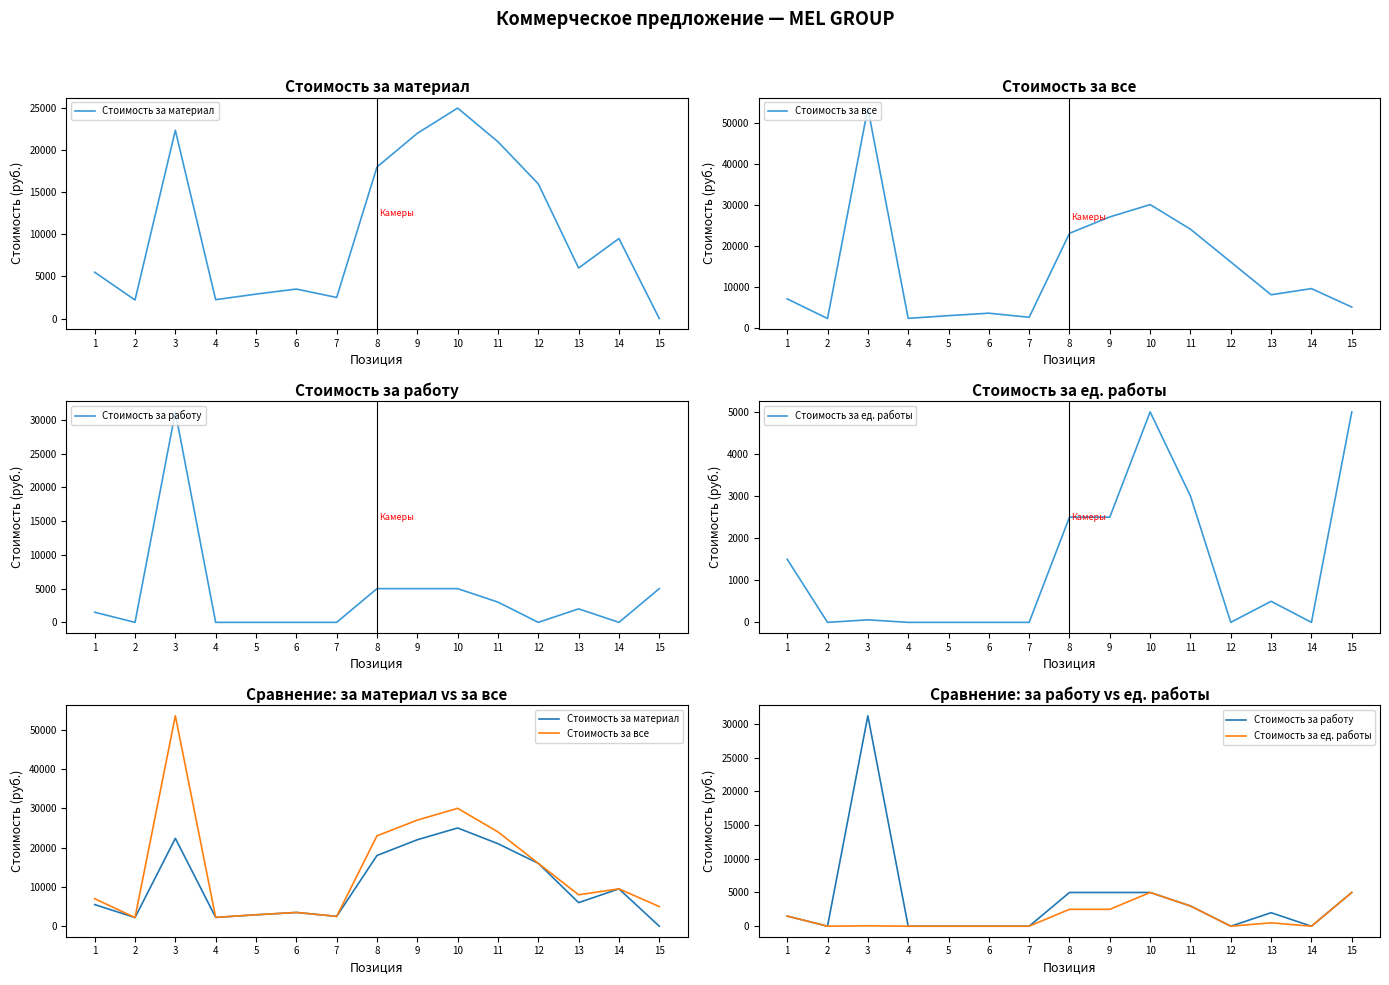

What is the total value across all series at 12?

32000